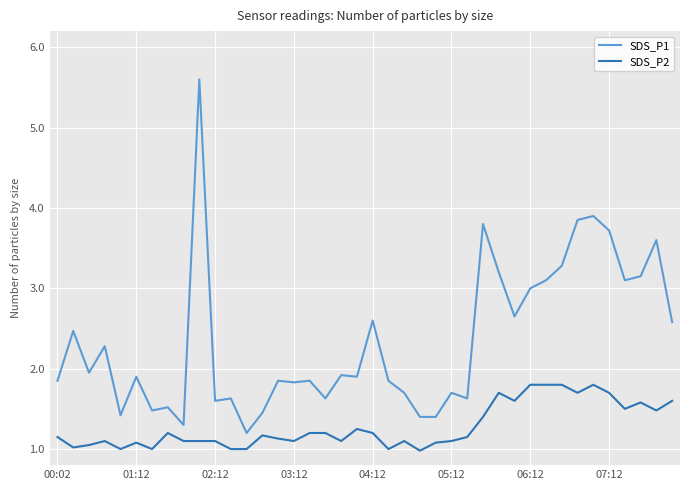

What is the difference between the maximum and minimum values in the SDS_P1 series?

4.4